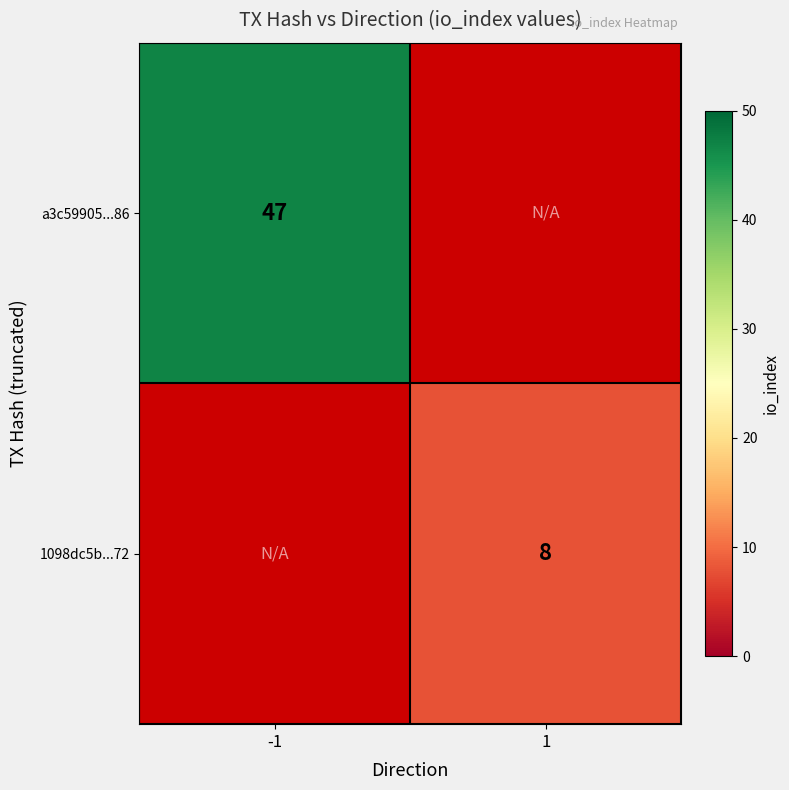

Between -1 and 1, which is larger?

1